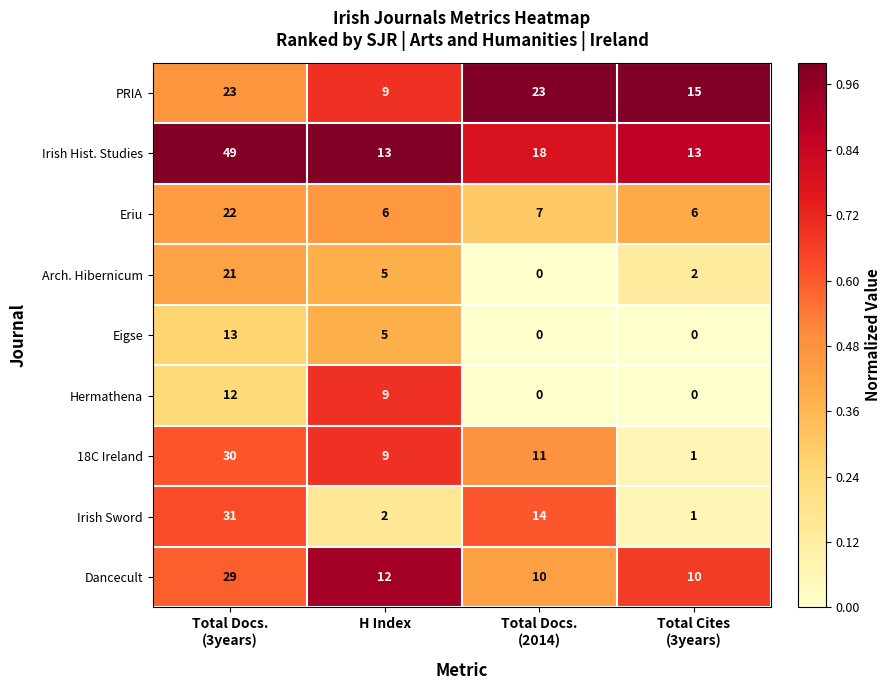

Rank the series by their maximum value, from lowest to highest.

Hermathena, Eigse, Arch. Hibernicum, Eriu, PRIA, Dancecult, 18C Ireland, Irish Sword, Irish Hist. Studies